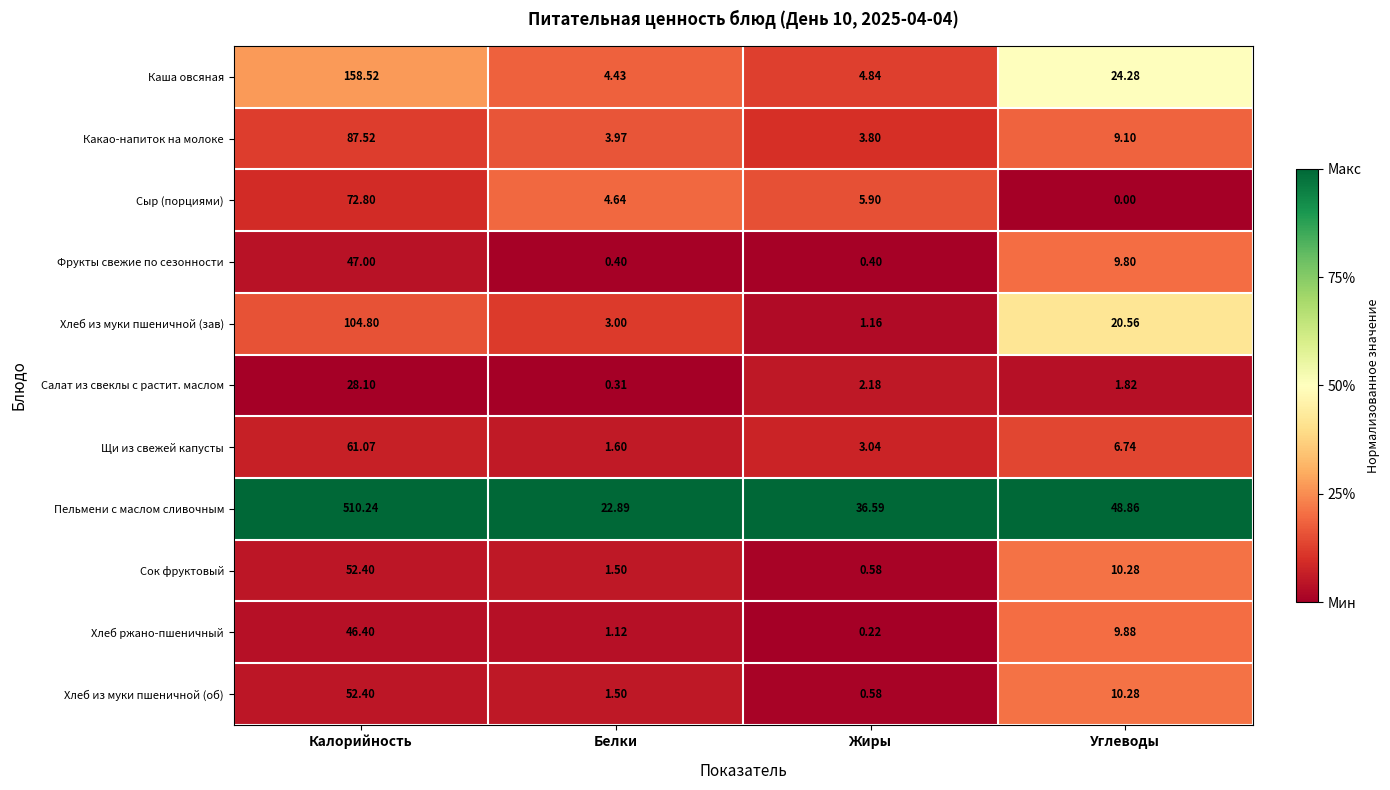

At which label is Сок фруктовый closest to 26?

Углеводы